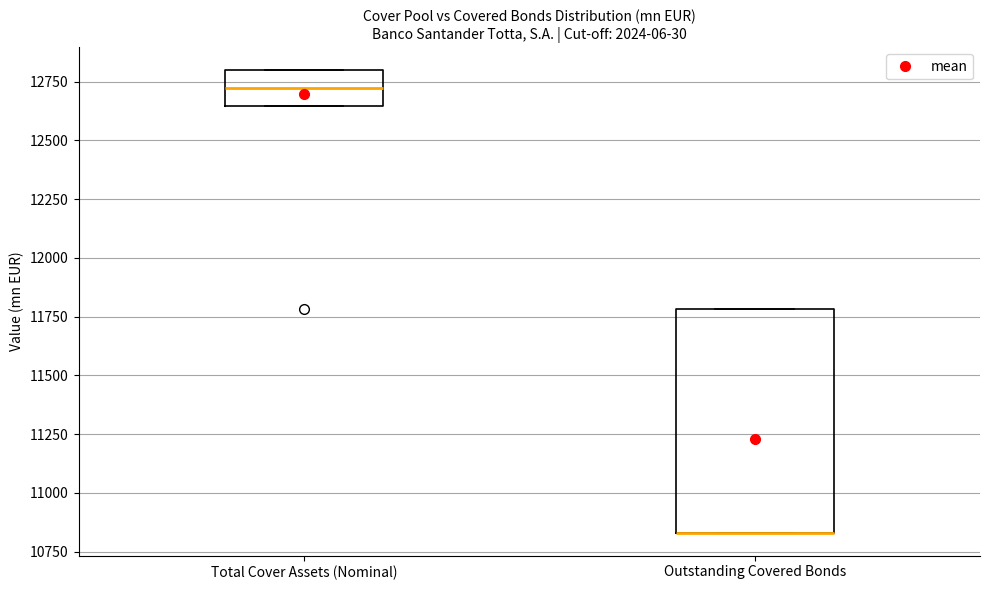

Reading left to right, transcribe this box plot: for each box, give where its median line is, the range the box spans, and where its two whiskers end, as read against the y-axis. The values are not printed on the chart, so give them approximately, as read against the axis.

Total Cover Assets (Nominal): median 12700, box 12650 to 12800, whiskers 12650 to 12800
Outstanding Covered Bonds: median 10850 (drawn on the box's lower edge), box 10850 to 11800, whiskers 10850 to 11800